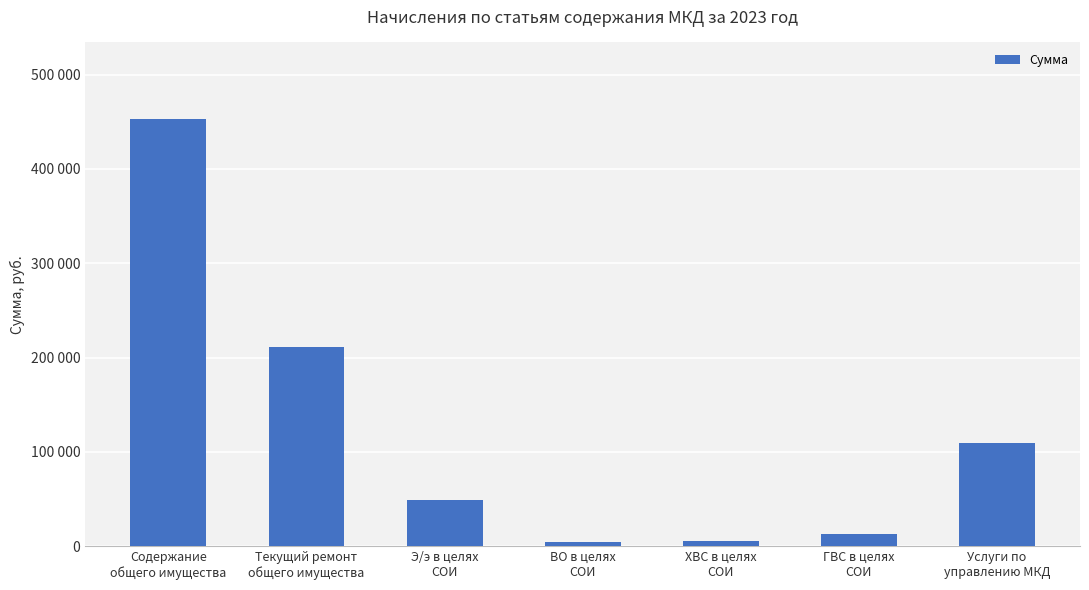

Are the bars horizontal?

No